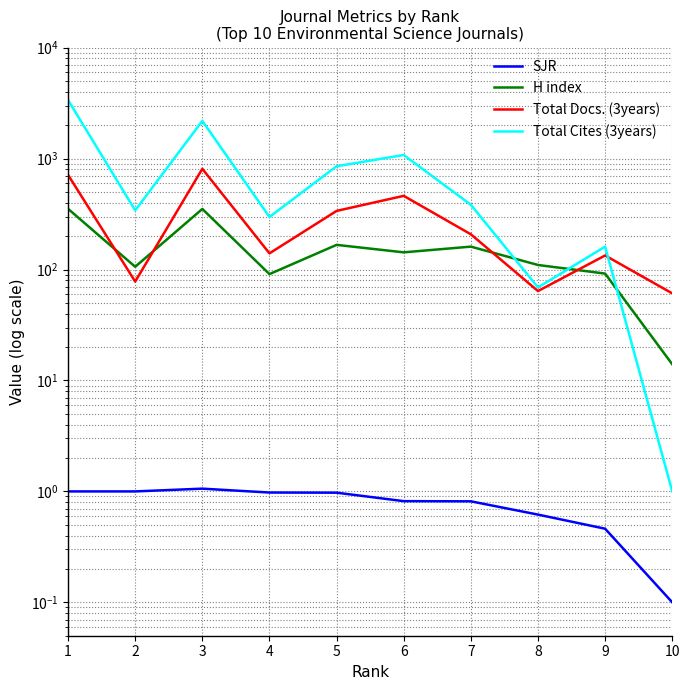

Does the chart have visible grid lines?

Yes